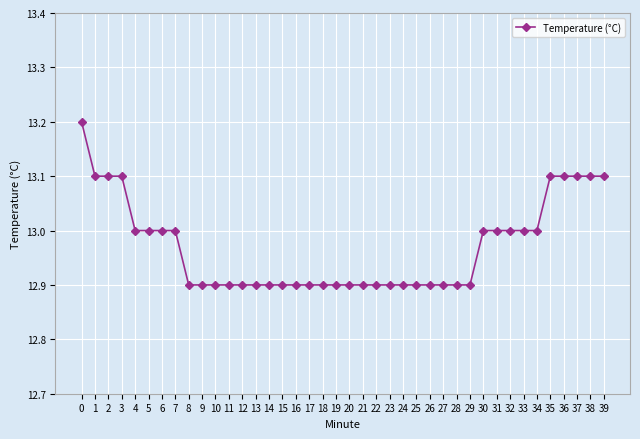

What is the smallest value displayed?

12.9